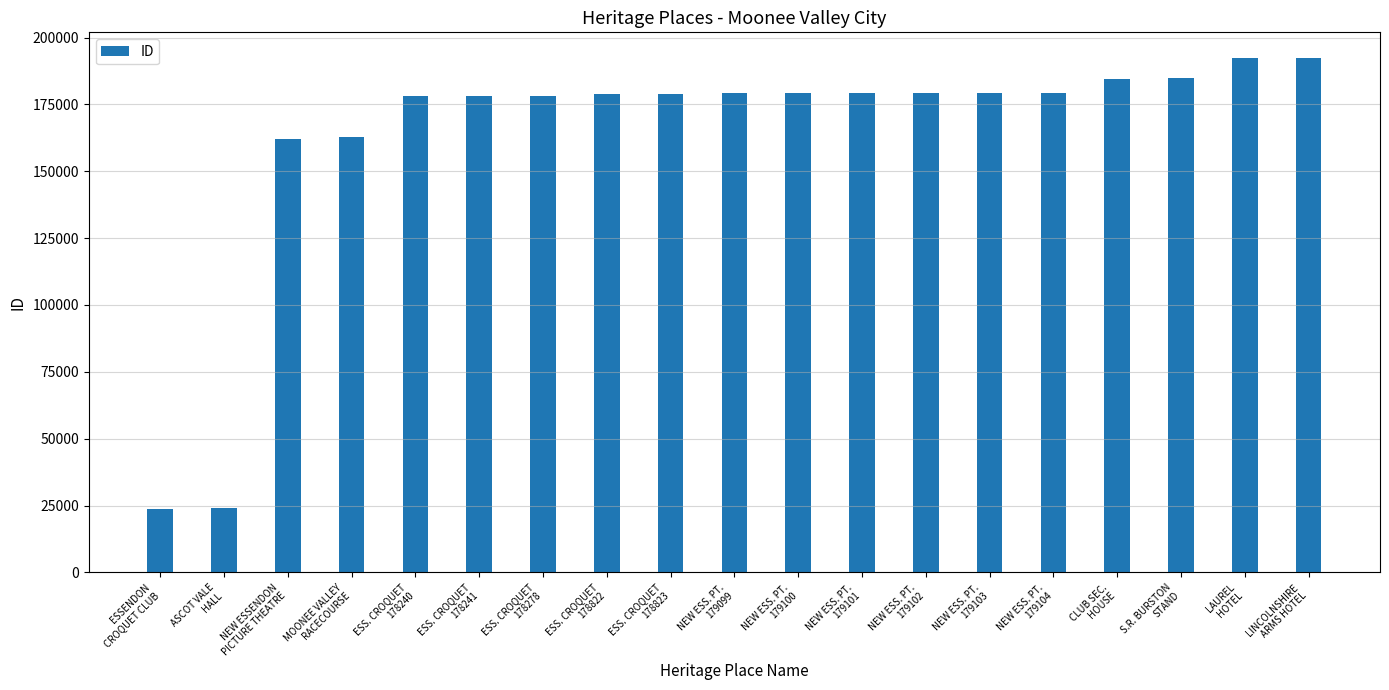

What is the value of the 19th bar from the left?

192325